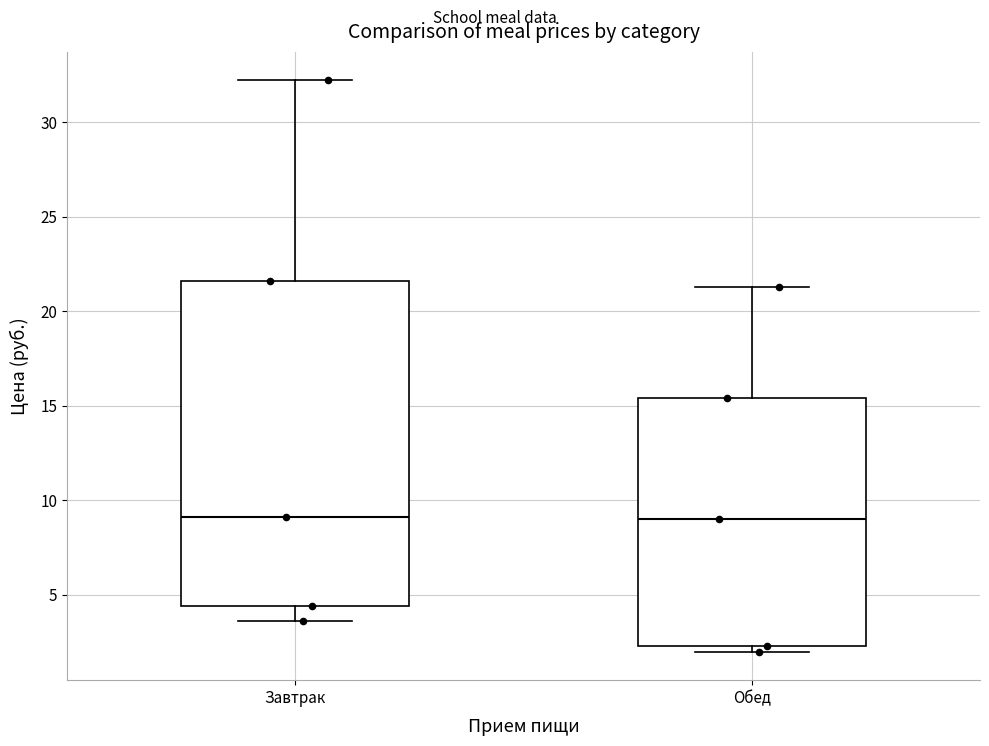

Which box is the tallest, from its lower edge to its upper edge?

Завтрак